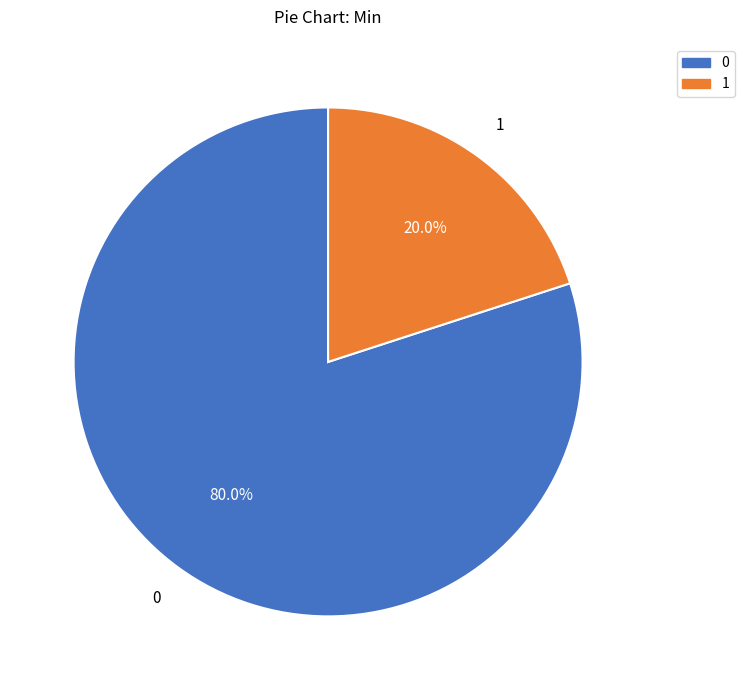

Does any single category account for the majority?

Yes